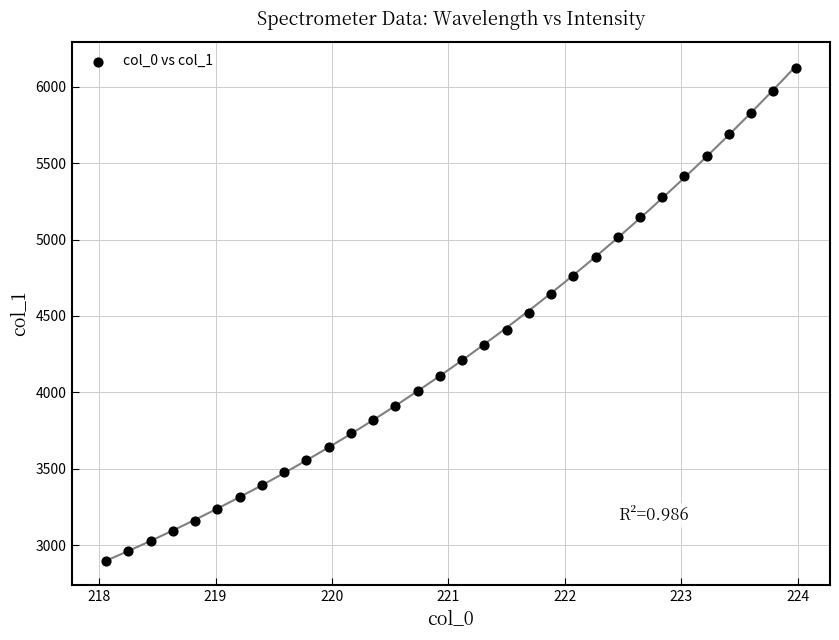

What is the range of X values (max minus min)?

5.9